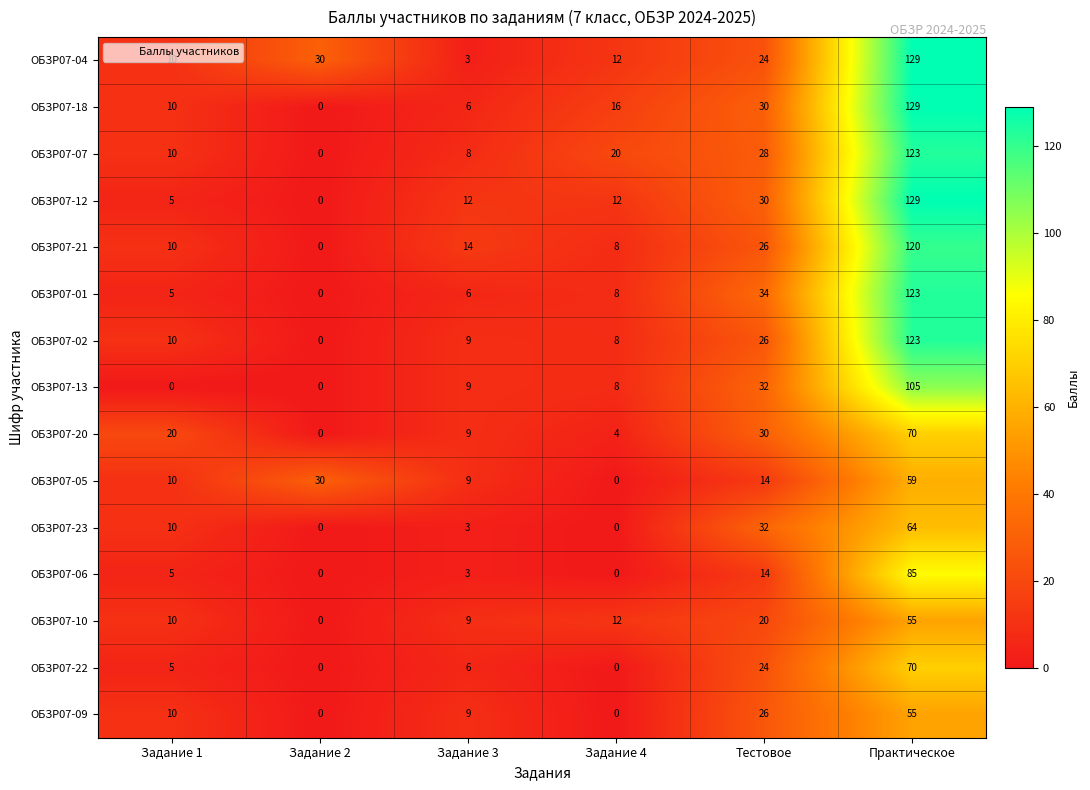

True or false: ОБЗР07-06 has a value of 44 at Задание 4.

False